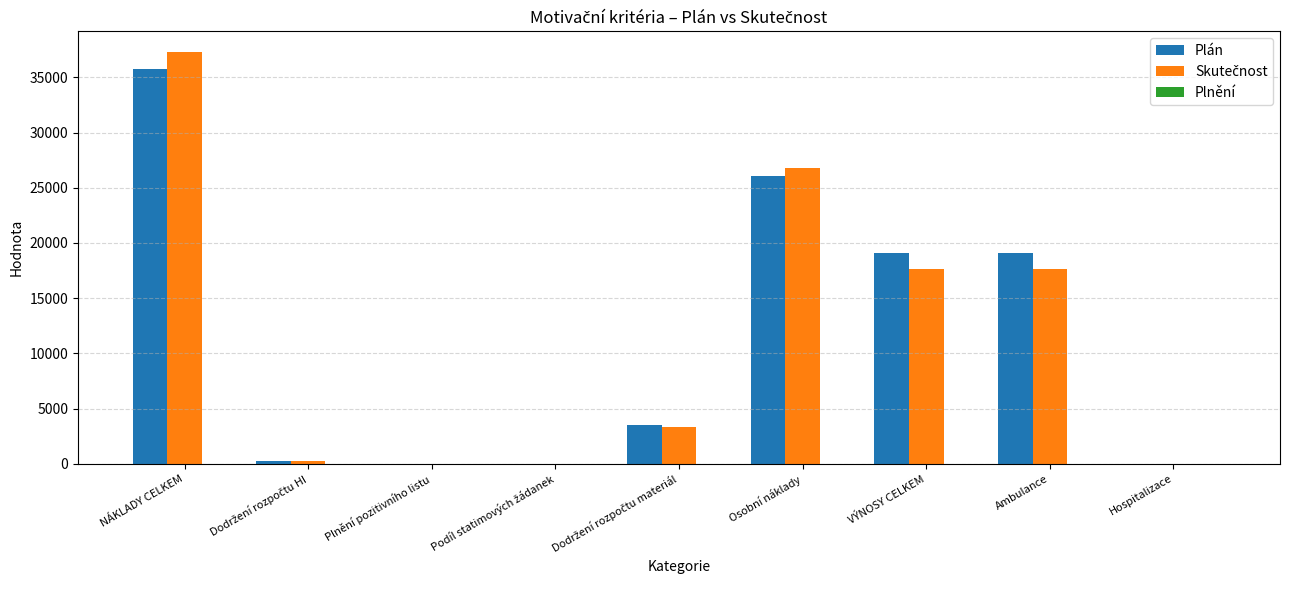

What is the sum of all Plán values?

103813.9